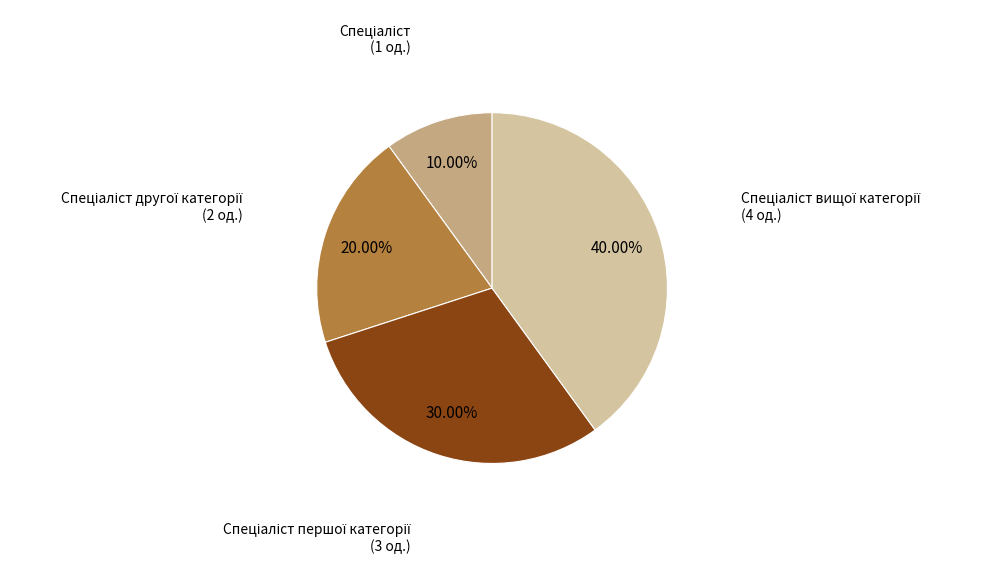

Does any single category account for the majority?

No